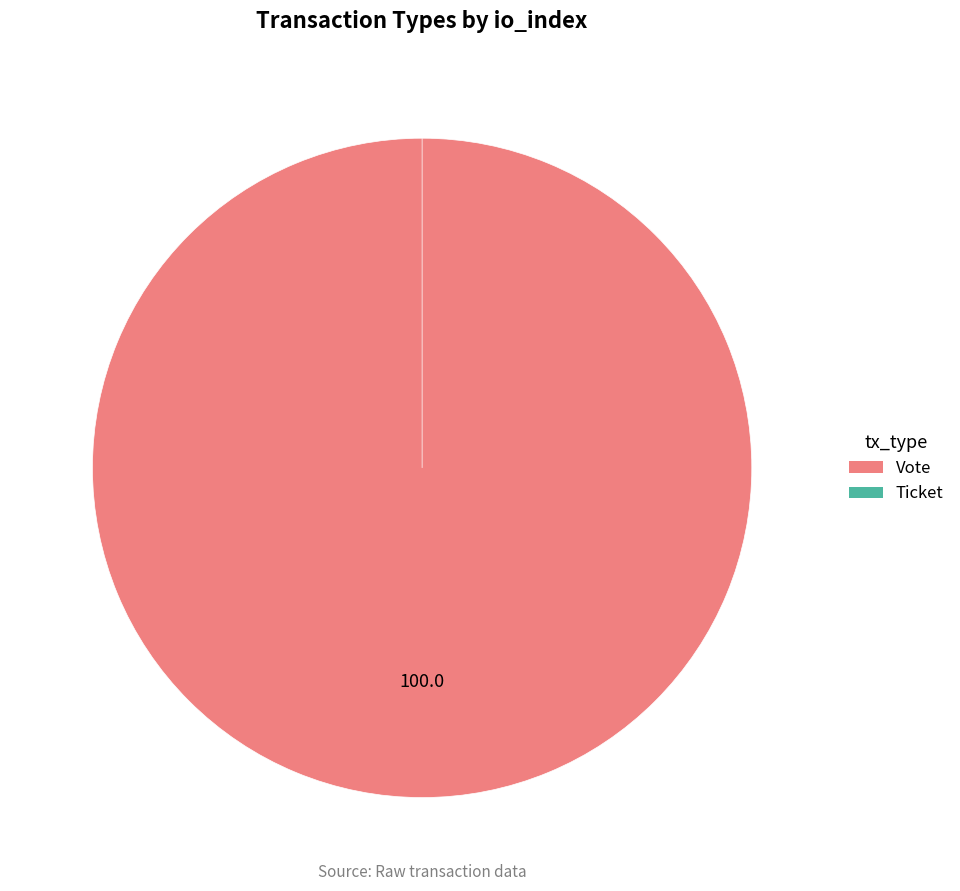

Which has a higher value, Vote or Ticket?

Vote